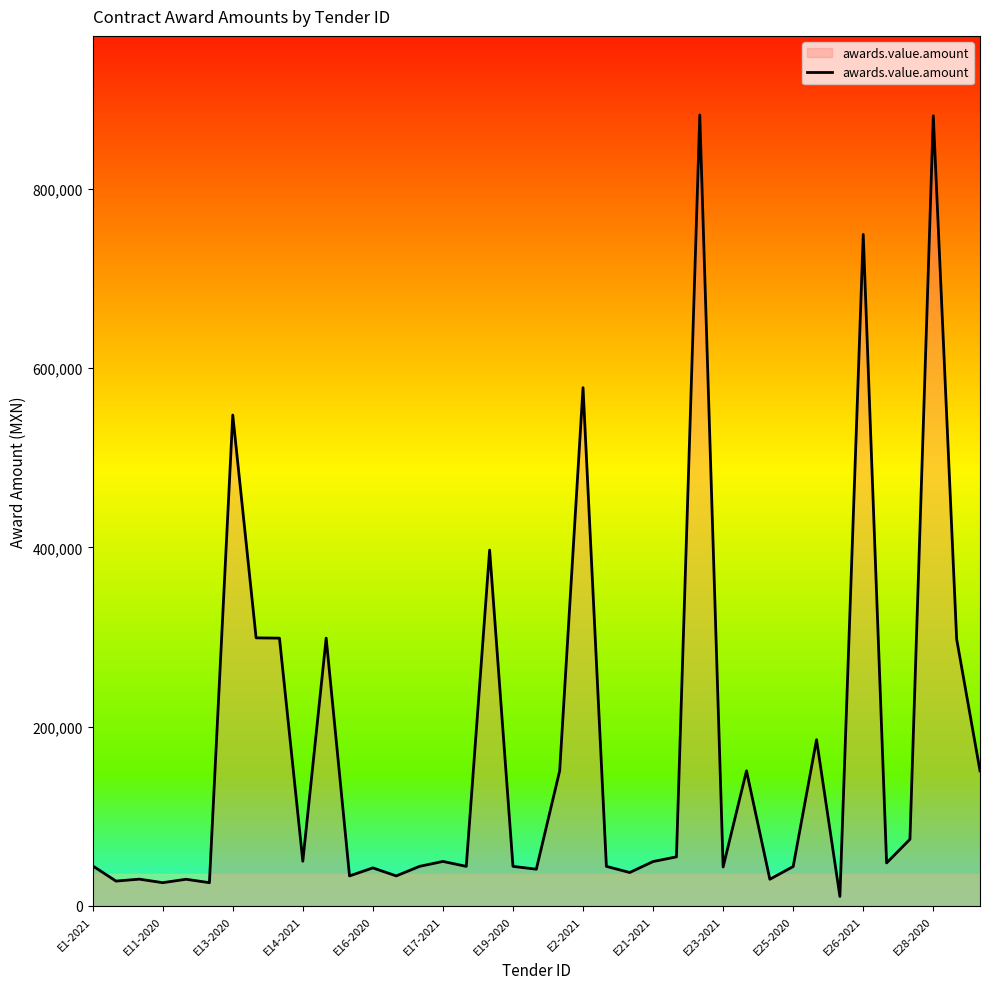

What is the difference between the maximum and minimum values?

871796.9